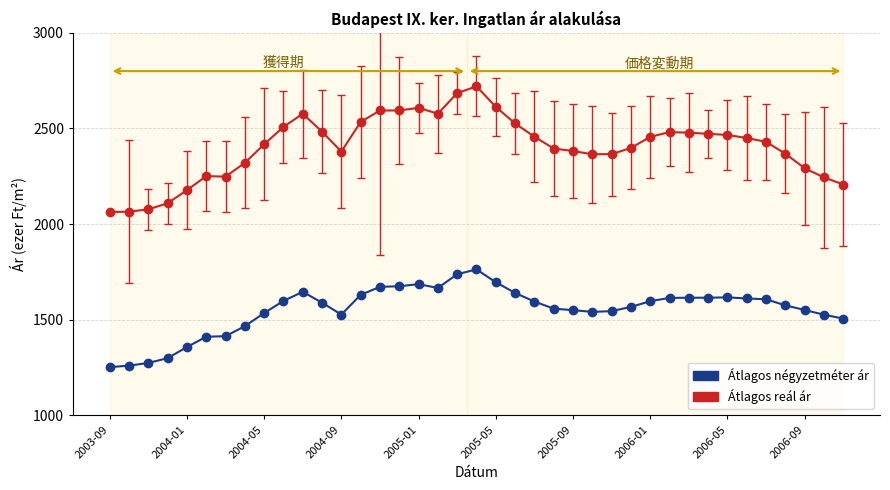

At how many categories does at least one series exceed 2089?

36